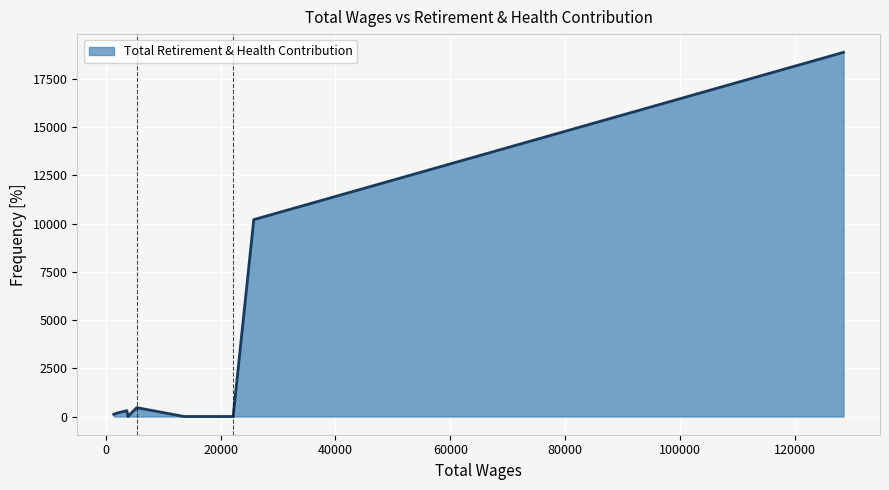

What is the greatest value displayed?

18876